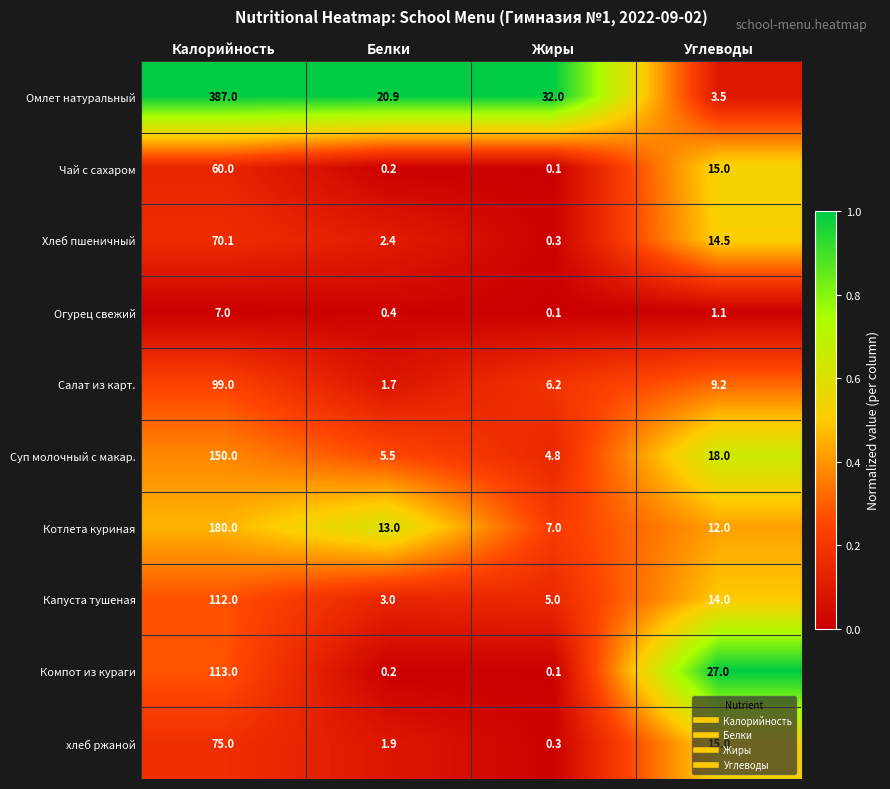

The Компот из кураги series shows 27.0 at Углеводы. True or false?

True